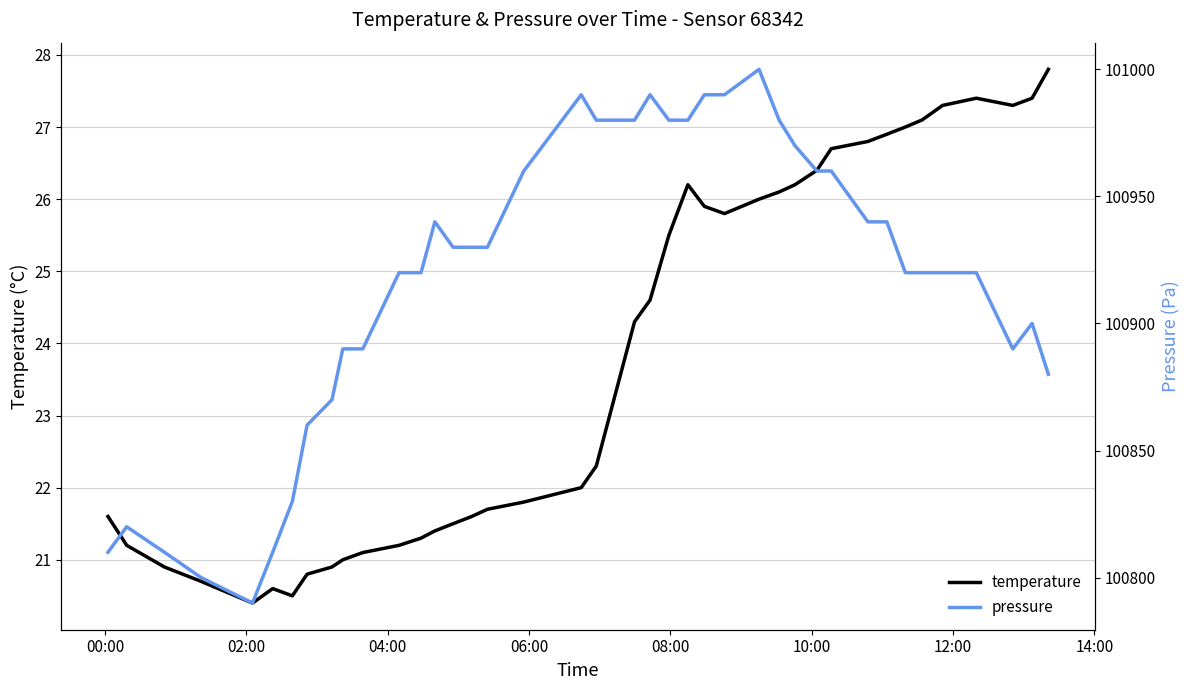

What is the difference between the maximum and second lowest values in the temperature series?

7.3